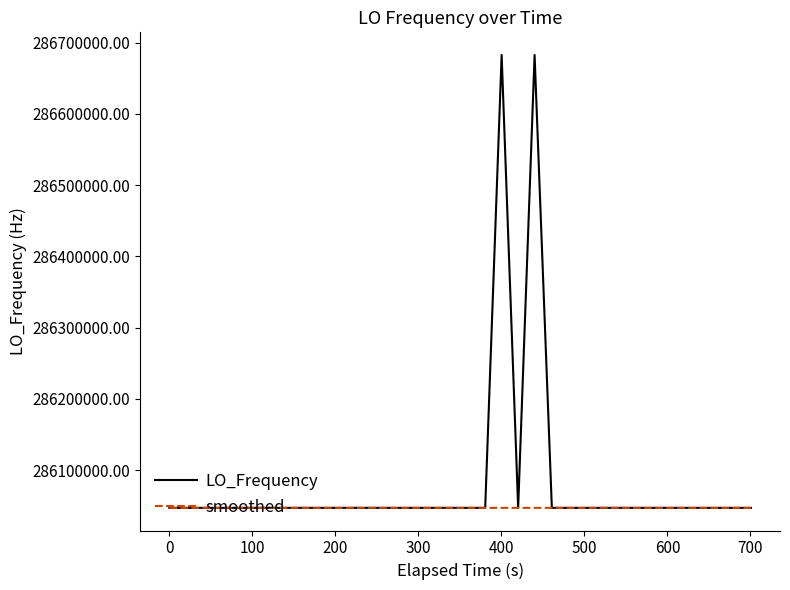

List the series in order of their overall mean, lowest first.

smoothed, LO_Frequency